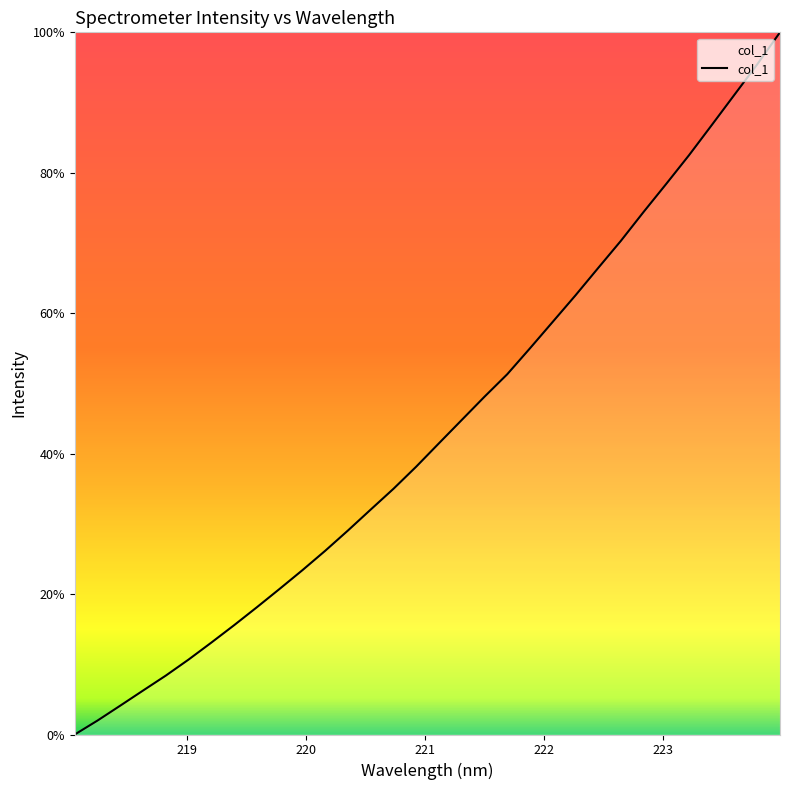

What is the greatest value displayed?

100.0